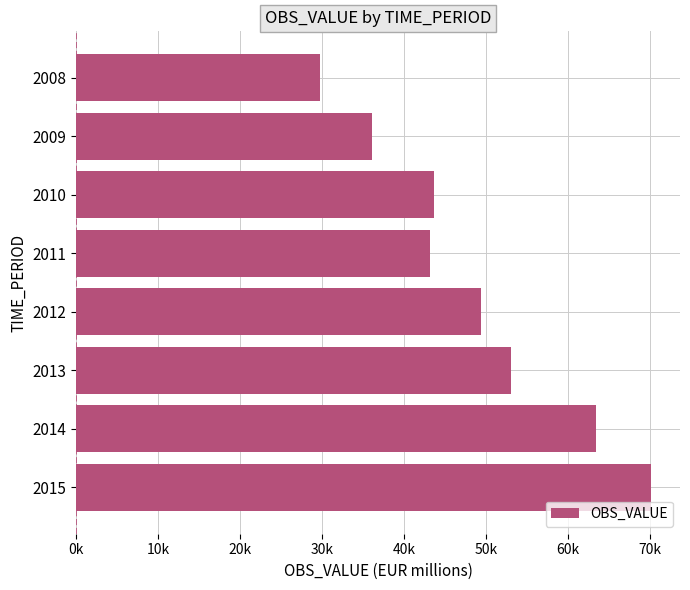

How many data points are less than 49343?

4